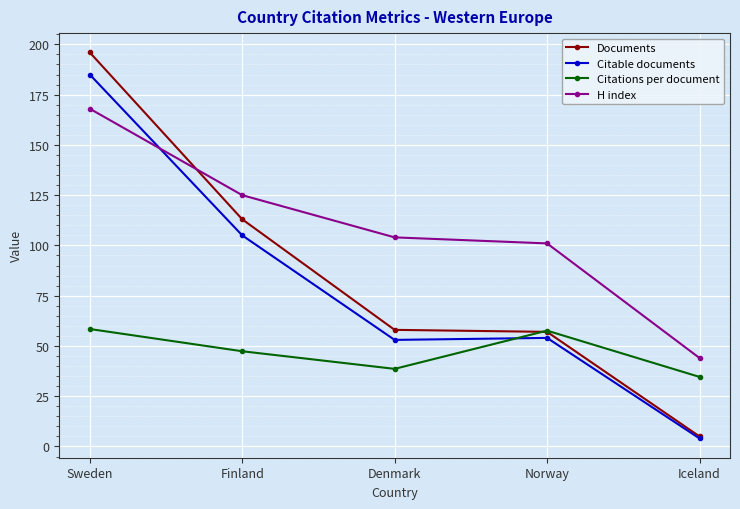

True or false: H index has a value of 125.0 at Finland.

True